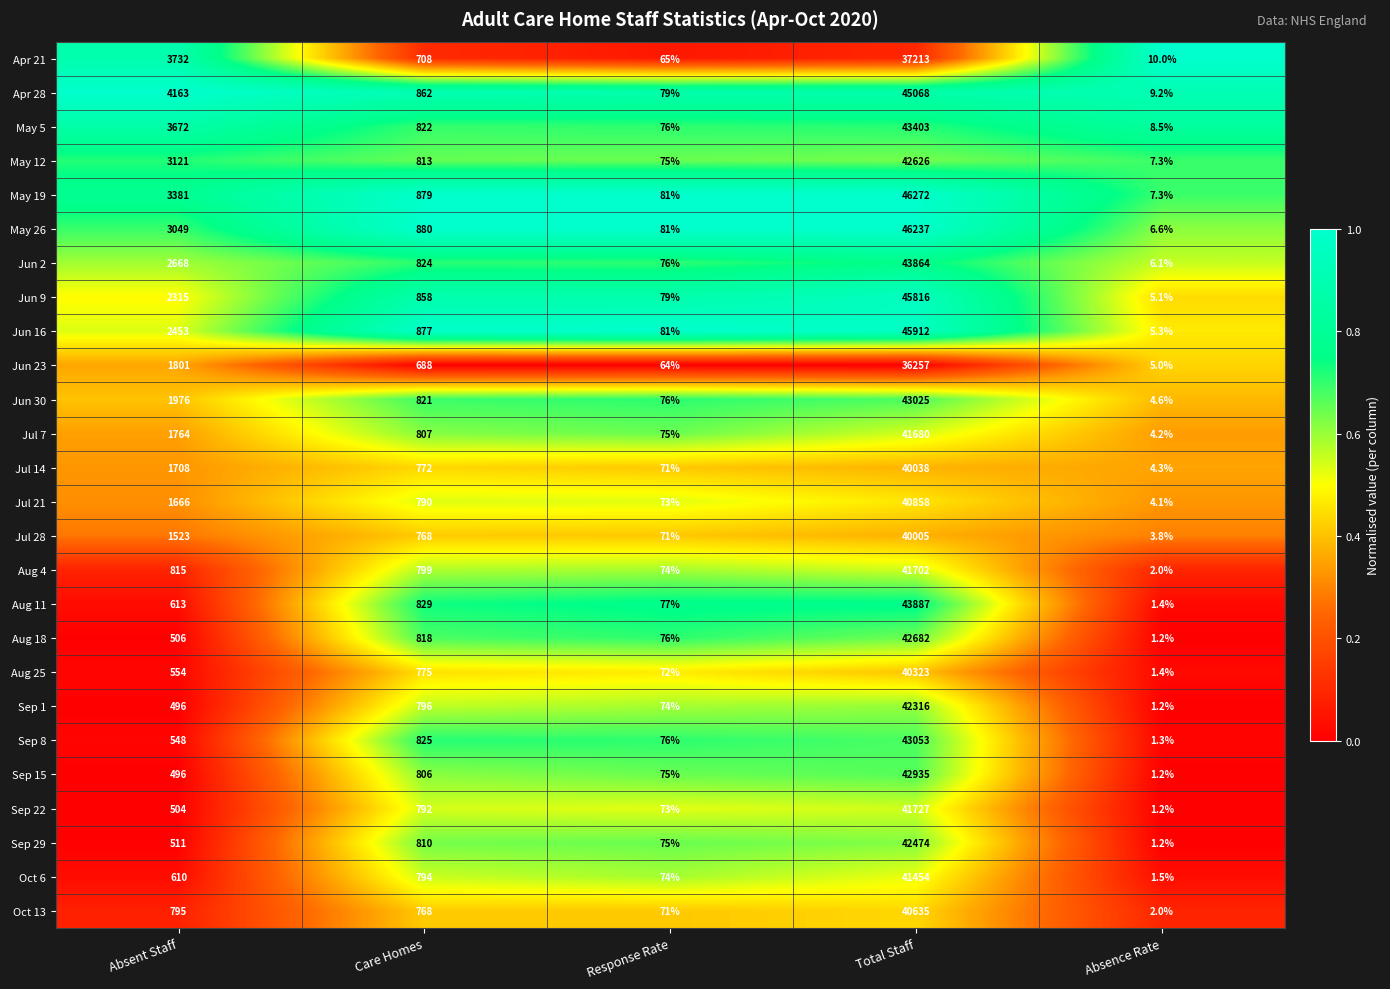

Which series changed the most between Absent Staff and Absence Rate?

Apr 28